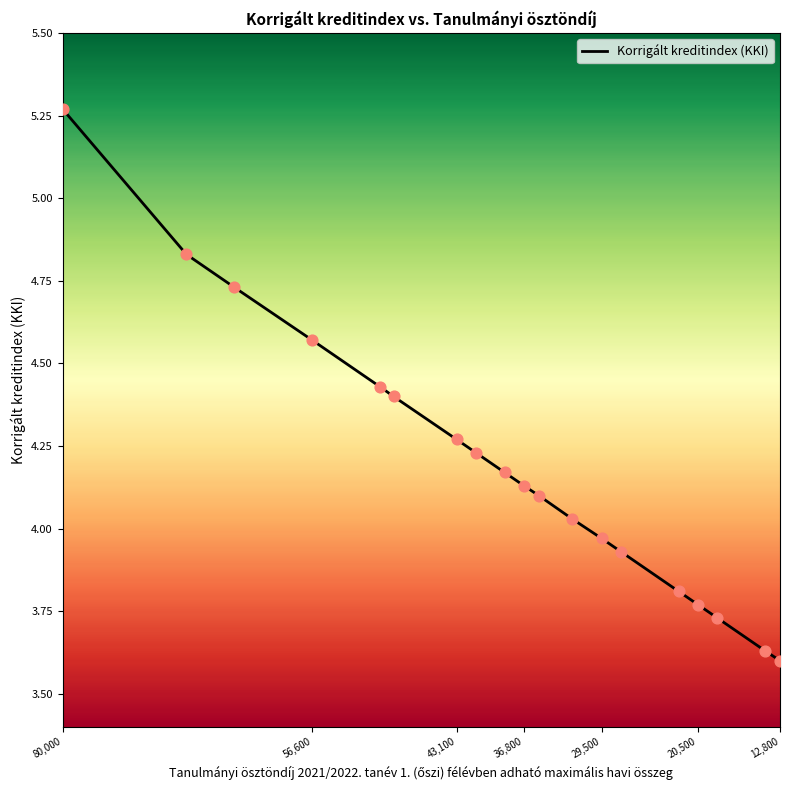

Approximately how many times larger is the value at 56,600 compared to 29,500?

1.2